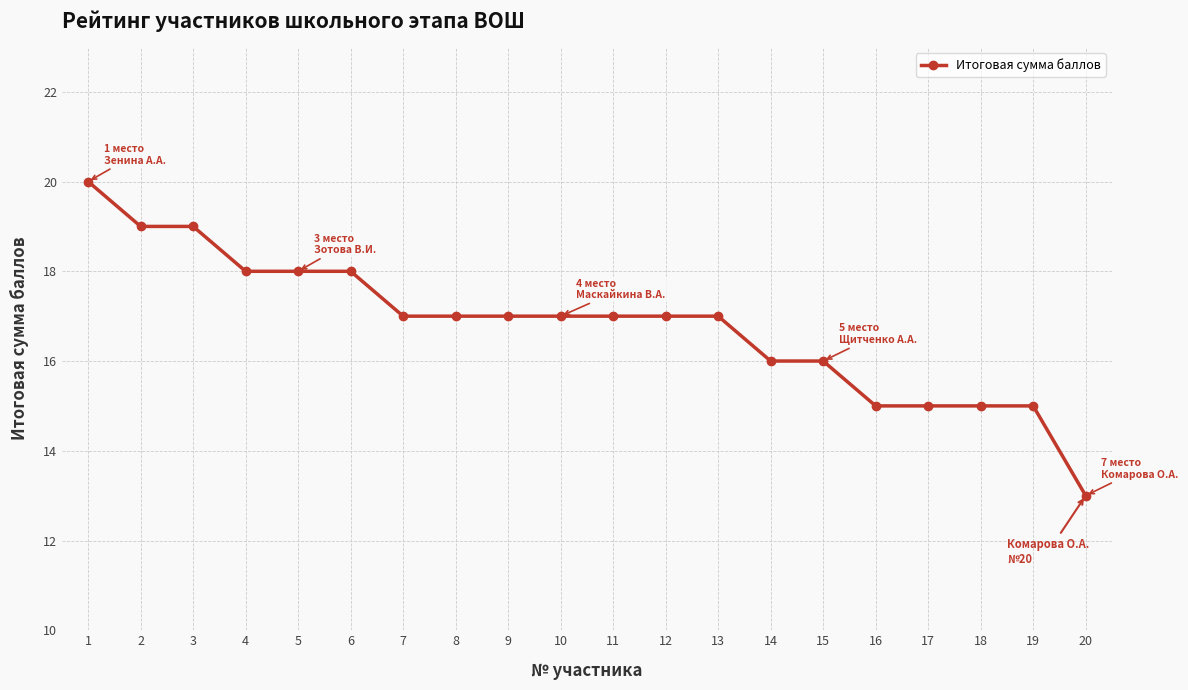

What is the value of the 6th point from the left?

18